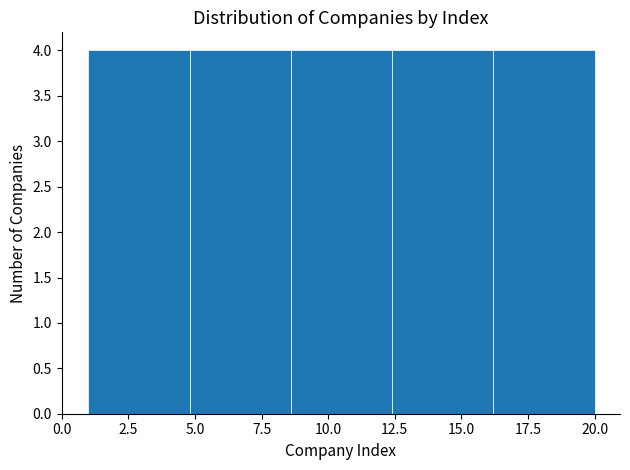

Reading left to right, list every bar in this chart as the range it spans on the x-axis followed by its height. Neither the bar edges nor the heights are printed on the chart, so give them approximately, as read against the axes.

1.0 to 4.8: 4
4.8 to 8.6: 4
8.6 to 12.4: 4
12.4 to 16.2: 4
16.2 to 20.0: 4